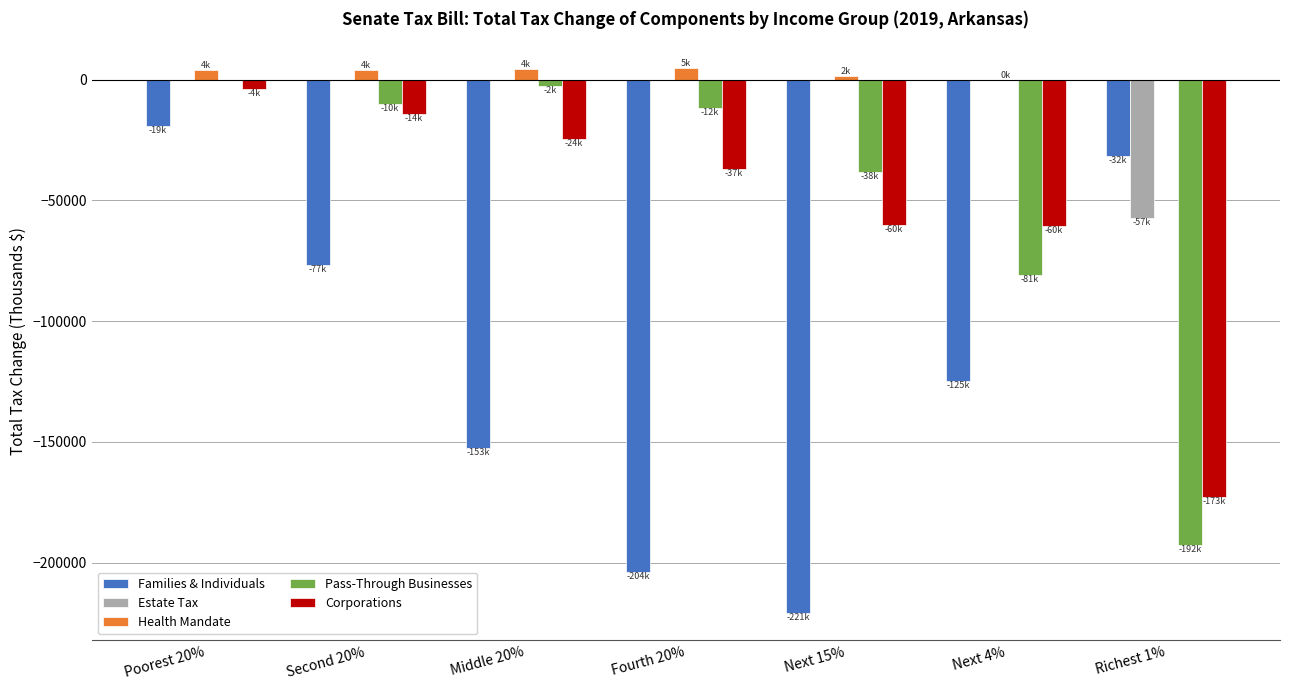

At which category is the sum across all series the highest?

Poorest 20%